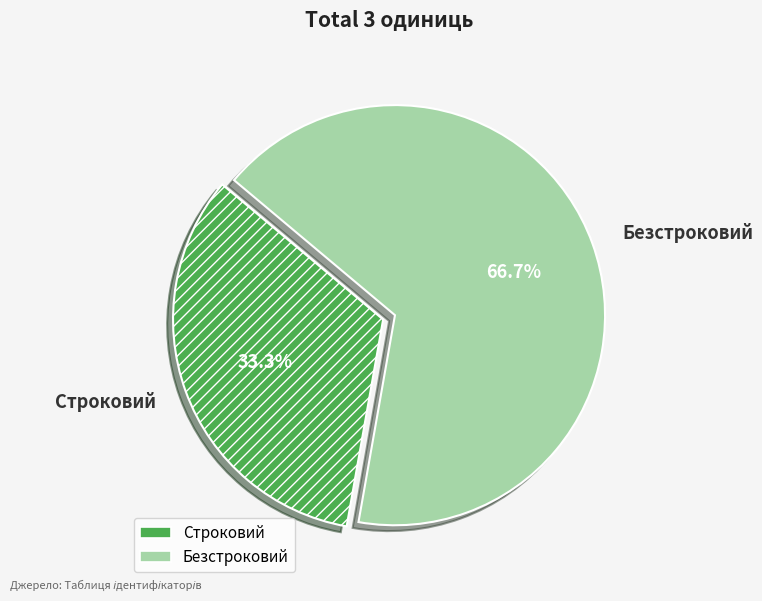

Which slice is the smallest?

Строковий